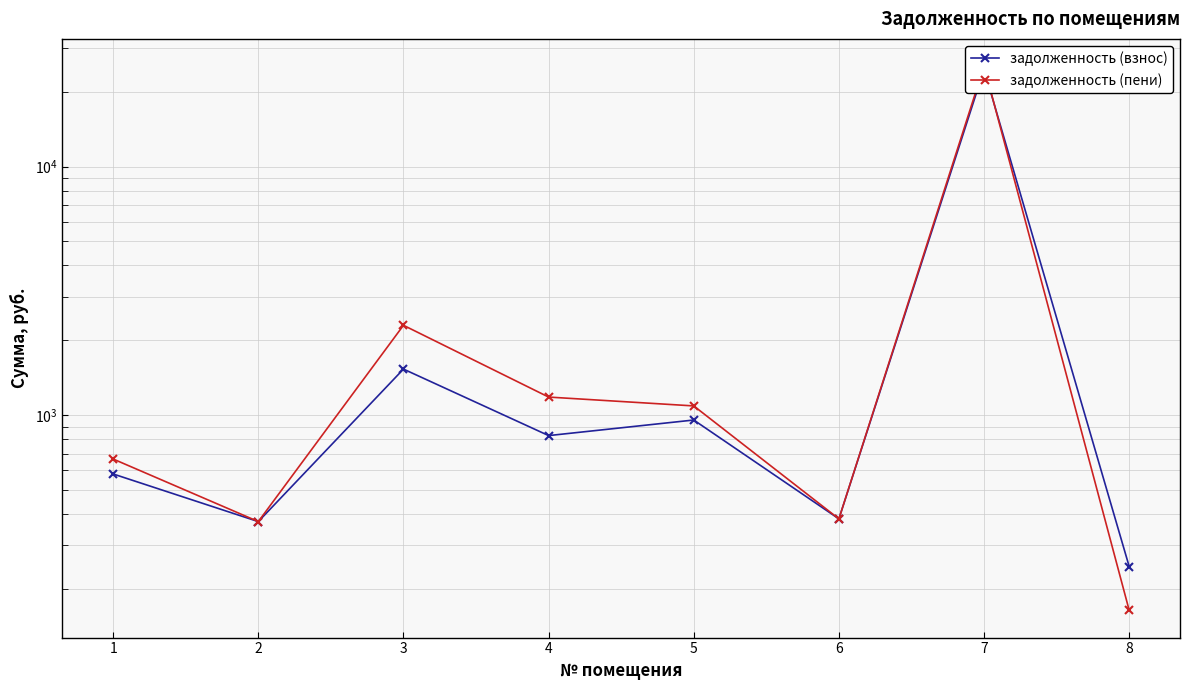

What are all the series names shown in the legend?

задолженность (взнос), задолженность (пени)